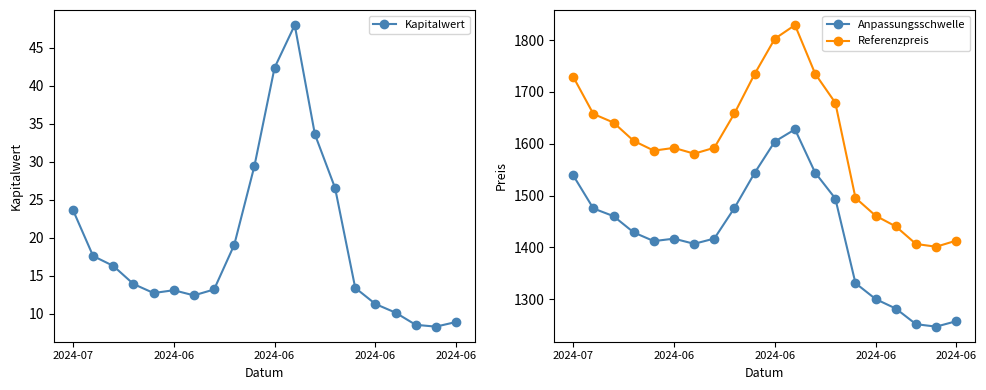

True or false: Kapitalwert and Anpassungsschwelle cross at least once.

False